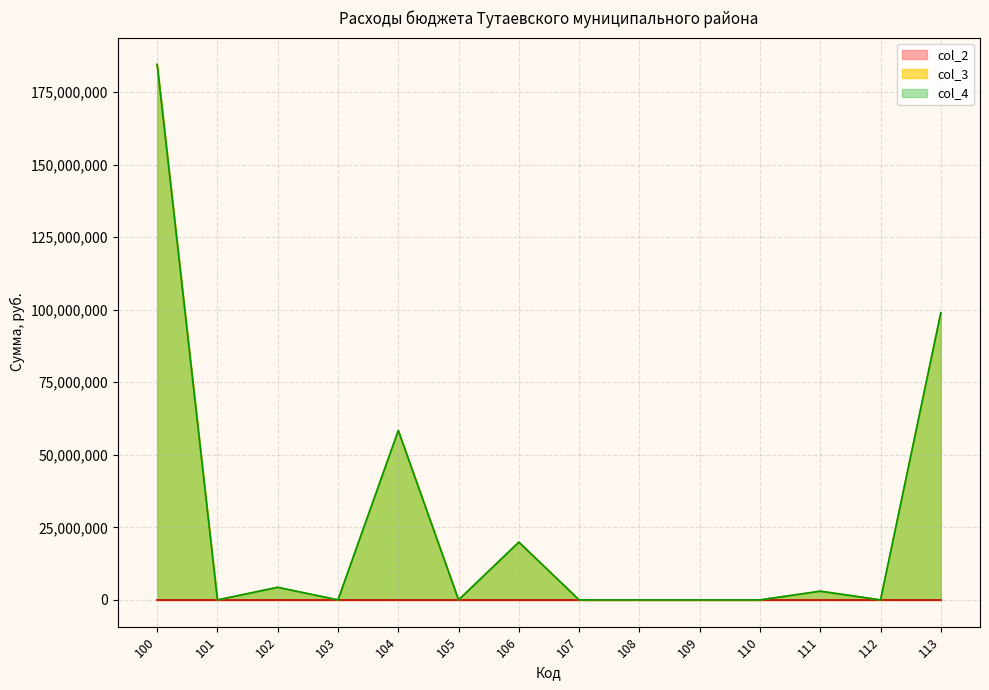

Reading right to left, list all the values displayed in this chart.

col_3: 113=98953830	112=0	111=3000000	110=0	109=0	108=0	107=0	106=19901561	105=0	104=58376991	103=0	102=4330246	101=0	100=184562628
col_4: 113=98953830	112=0	111=3000000	110=0	109=0	108=0	107=0	106=19901561	105=0	104=58376991	103=0	102=4330246	101=0	100=184562628